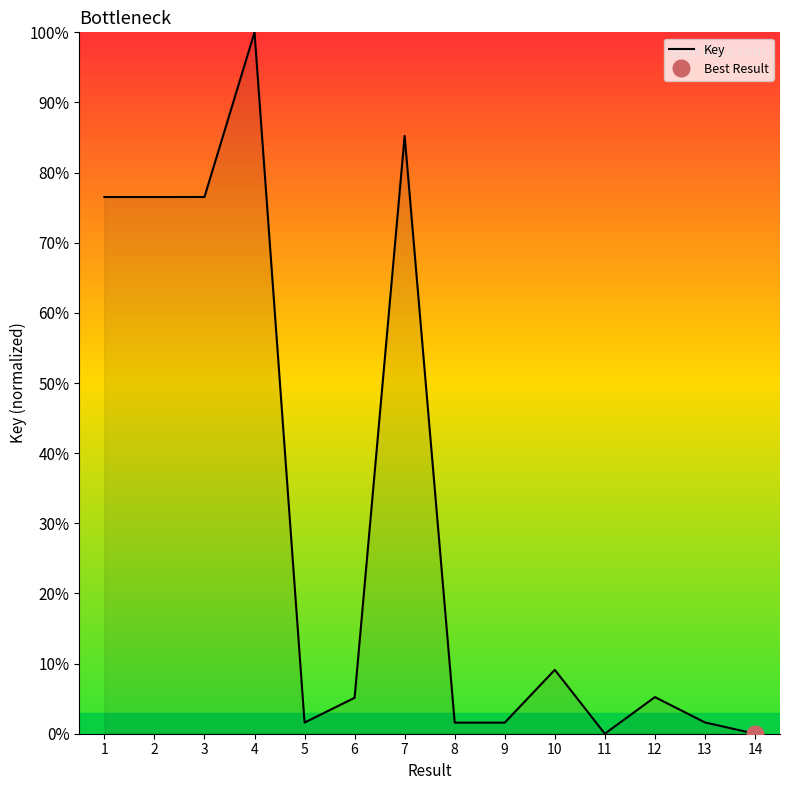

Reading left to right, extract all data points from this chart.

76.5	76.5	76.5	100.0	1.6	5.1	85.2	1.6	1.6	9.1	0.0	5.2	1.6	0.0